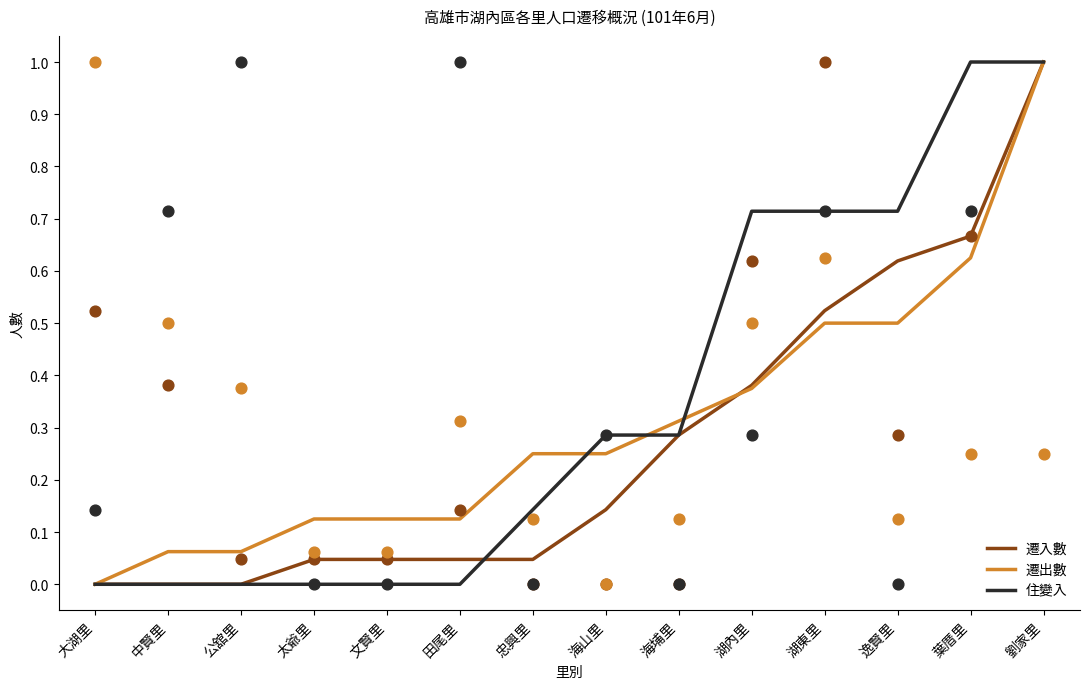

What are all the series names shown in the legend?

遷入數, 遷出數, 住變入